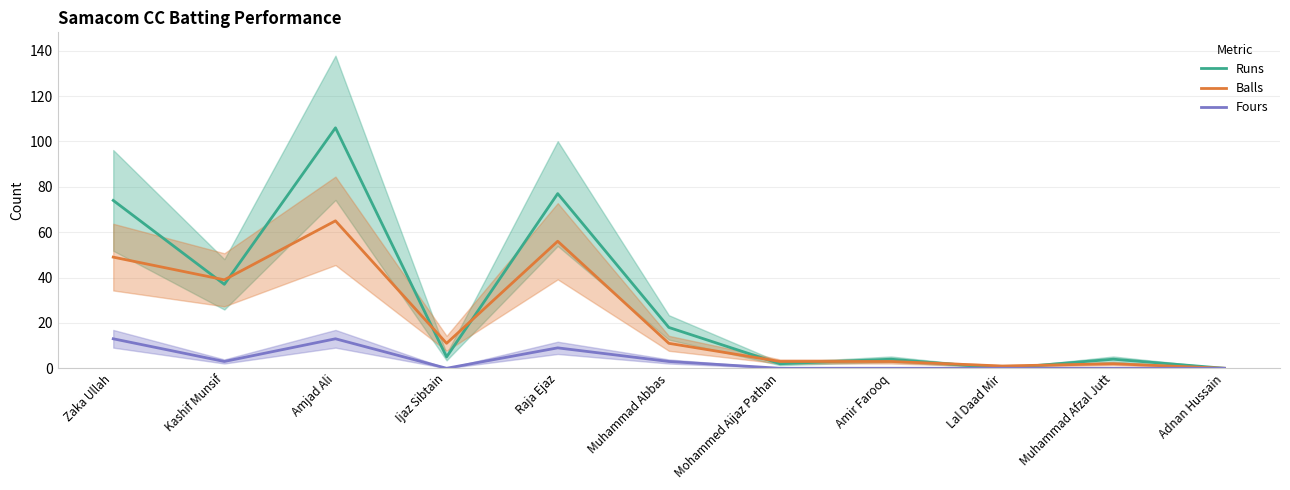

What is the average value of the Runs series?

30